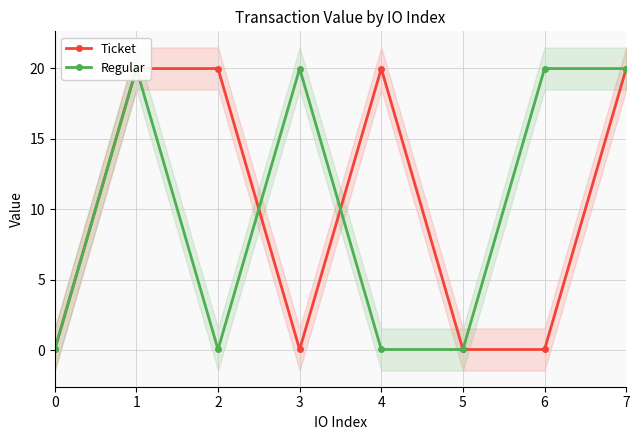

How many values in the Regular series are below 19?

4